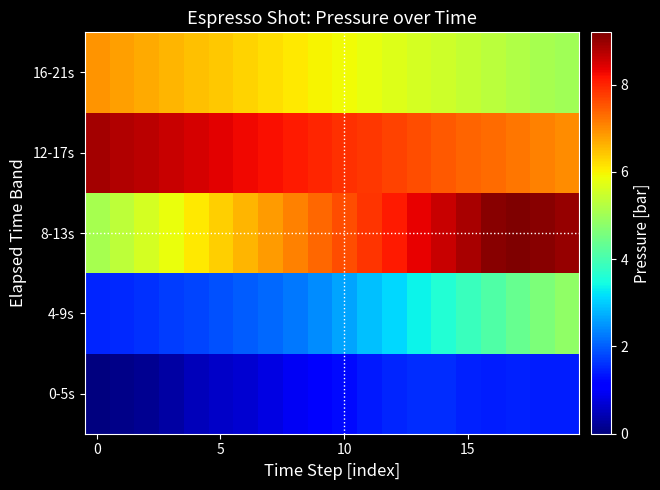

Which series has the widest spread of values?

8-13s